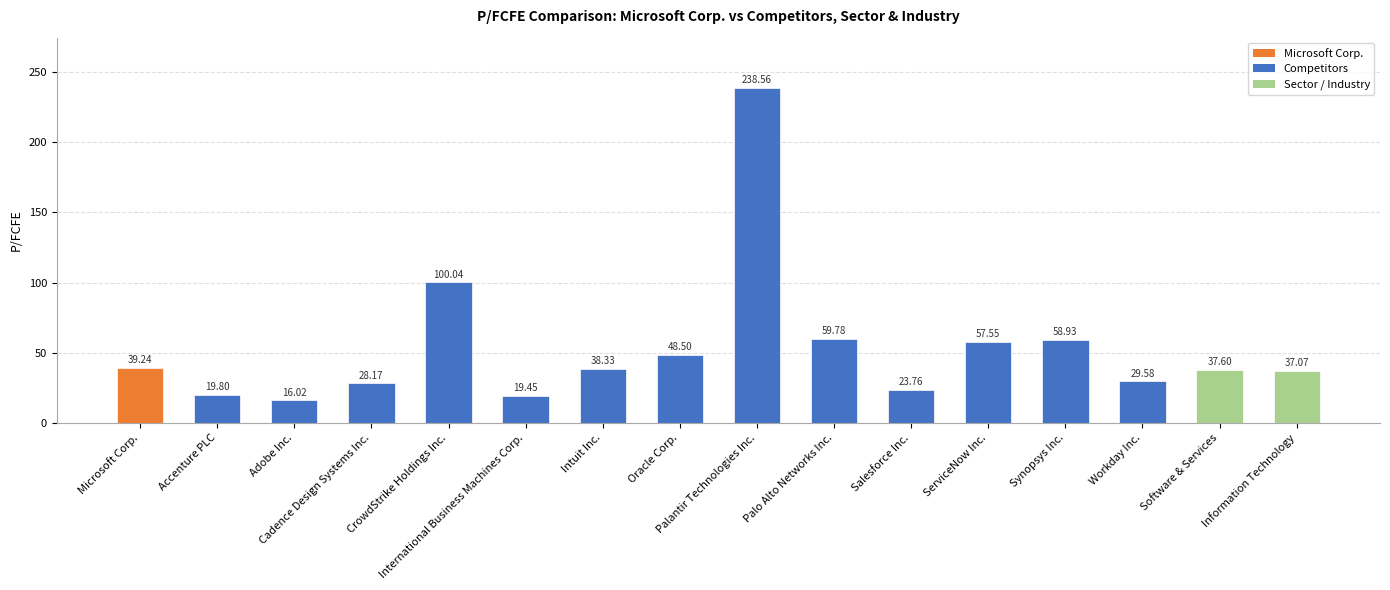

Where does the data first go above 38?

Microsoft Corp.